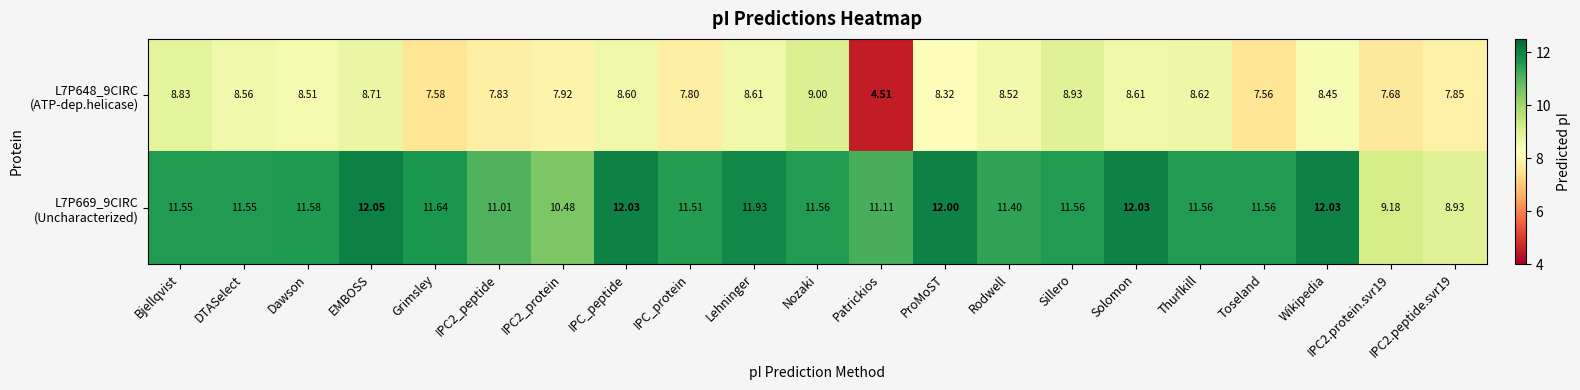

How many categories are shown in the chart?

21